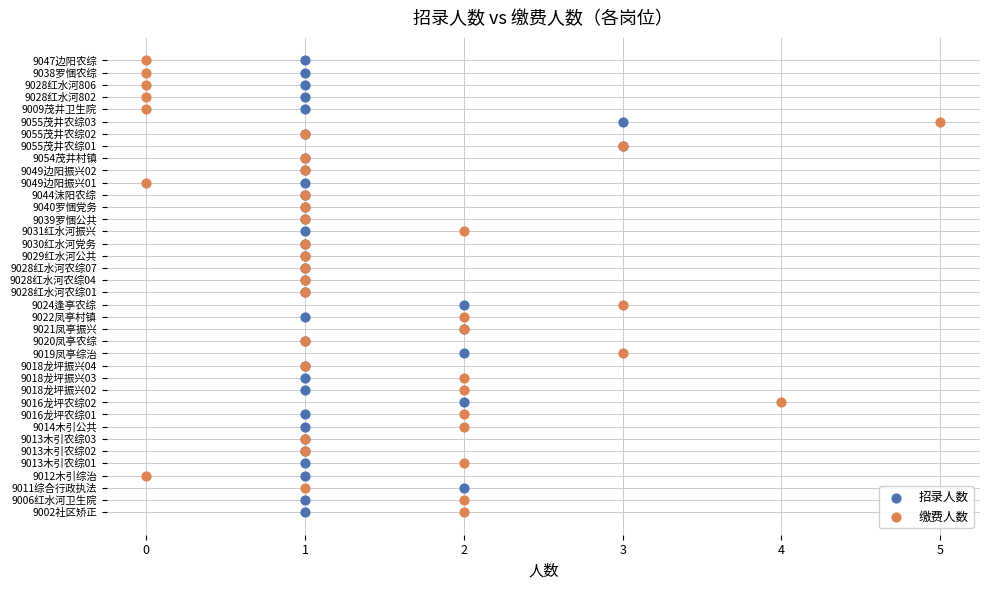

What are all the series names shown in the legend?

招录人数, 缴费人数